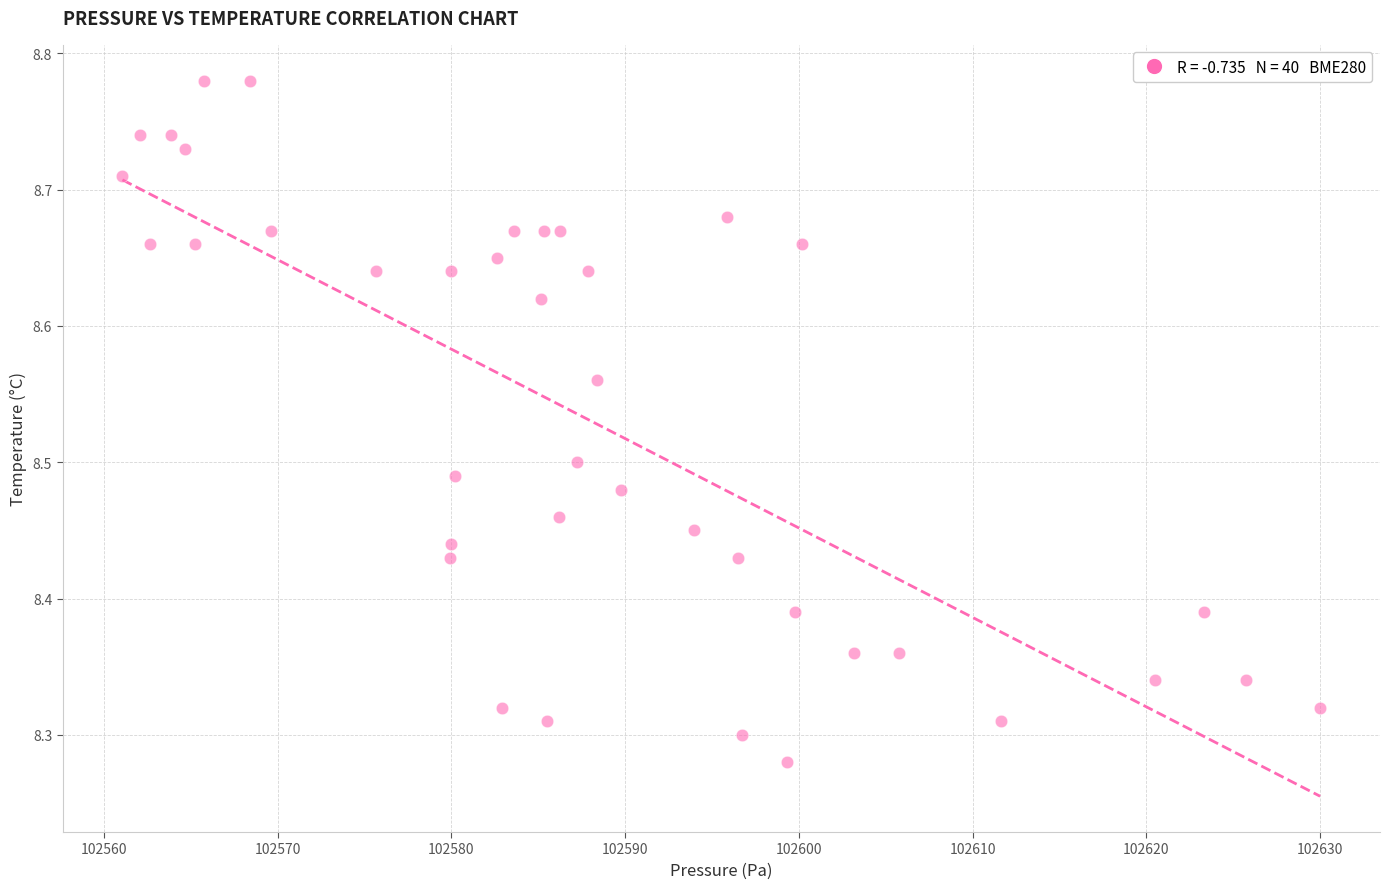

What is the range of Y values (max minus min)?

0.5